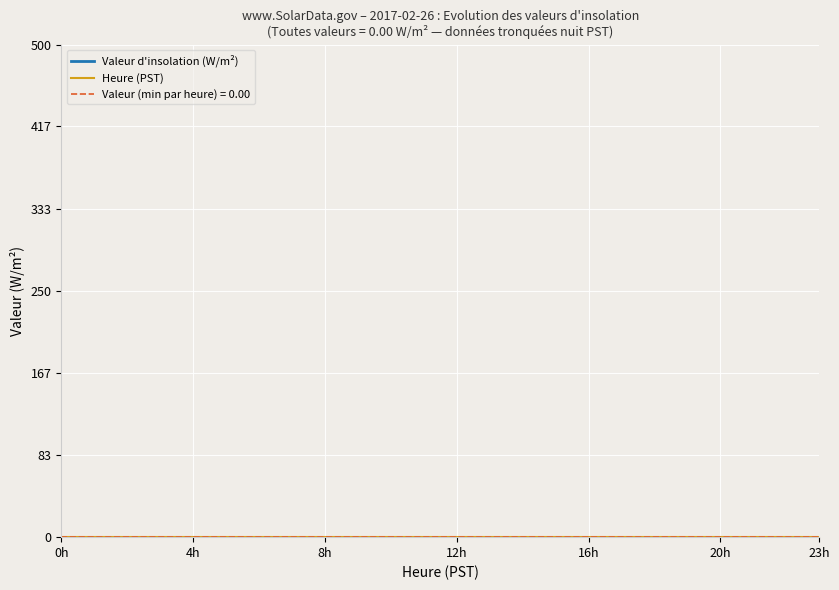

True or false: Hour has more than 1 interior local peaks.

False